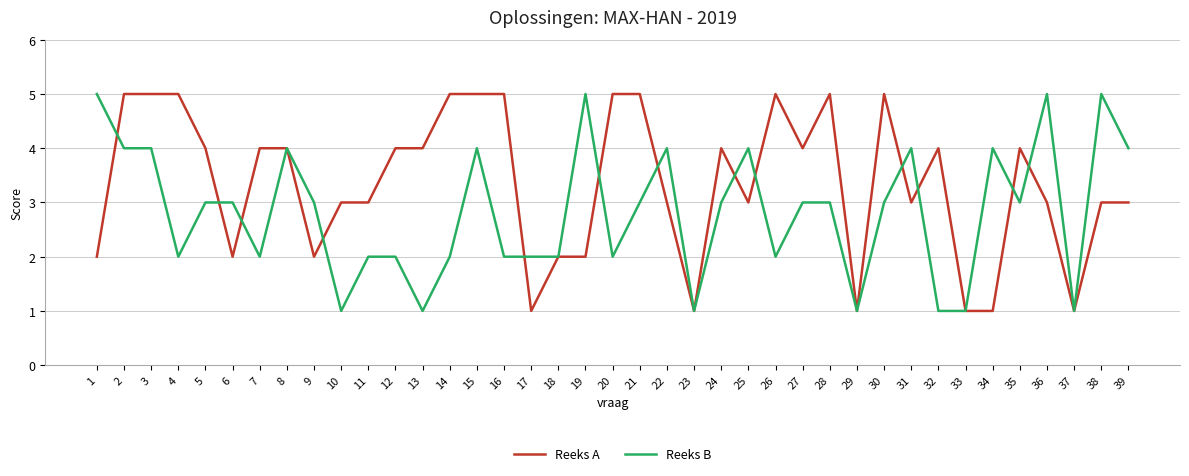

The Reeks A series shows 1 at 25. True or false?

False